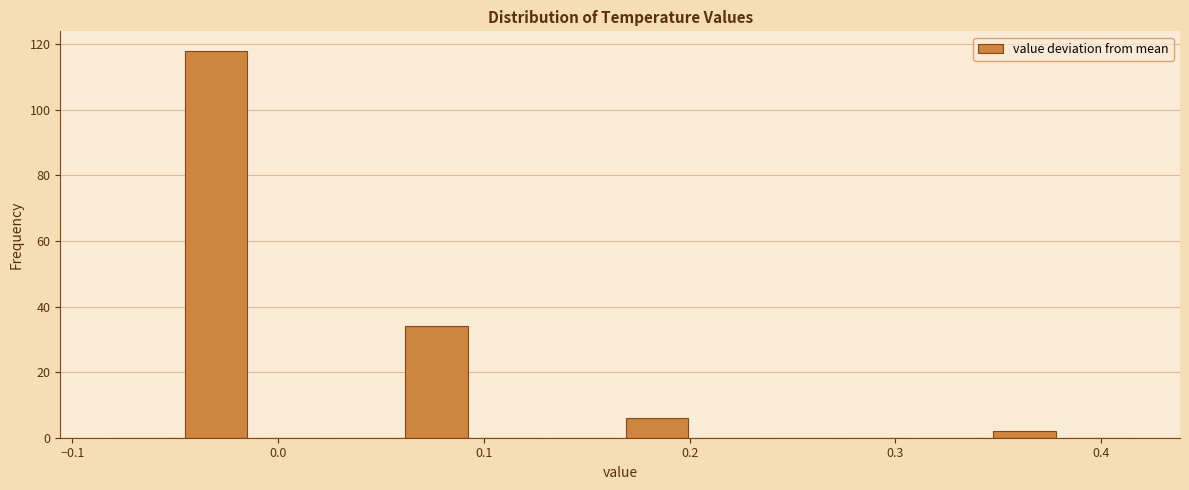

Read against the x-axis, roughly where is the centre of the tallest bar?

-0.03